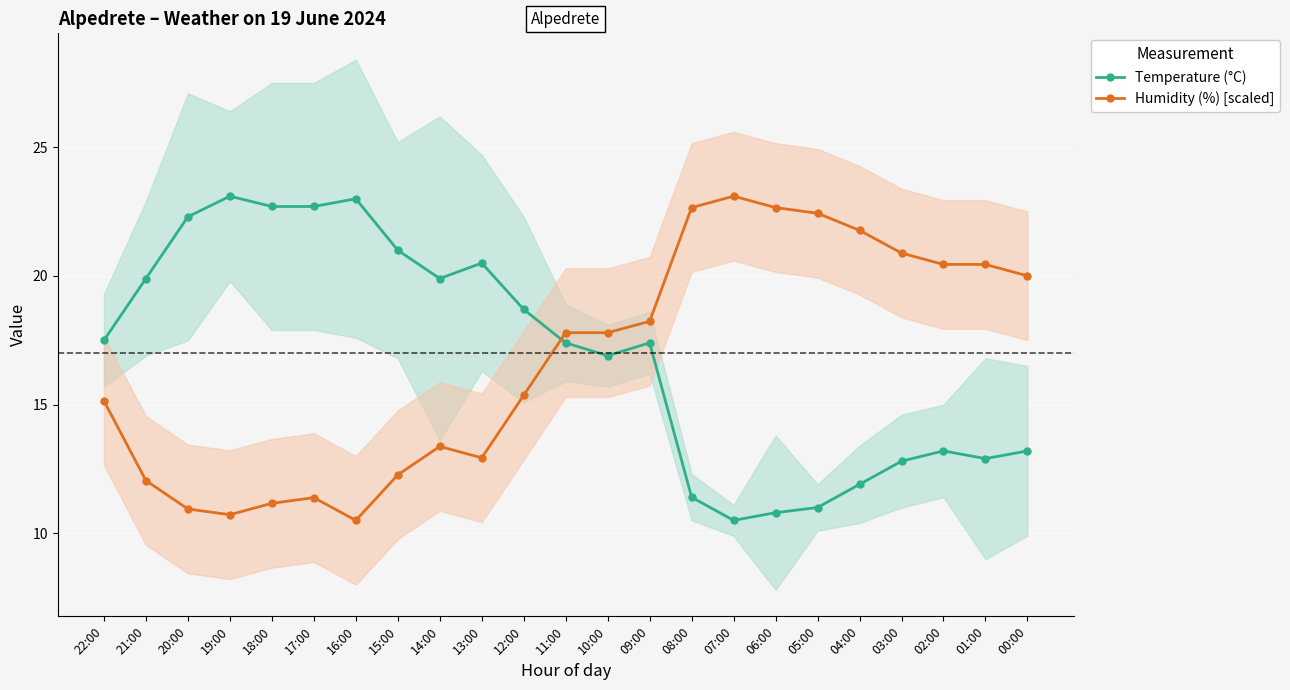

Is it true that Humidity (%) [scaled] equals 31.7 at 10:00?

False